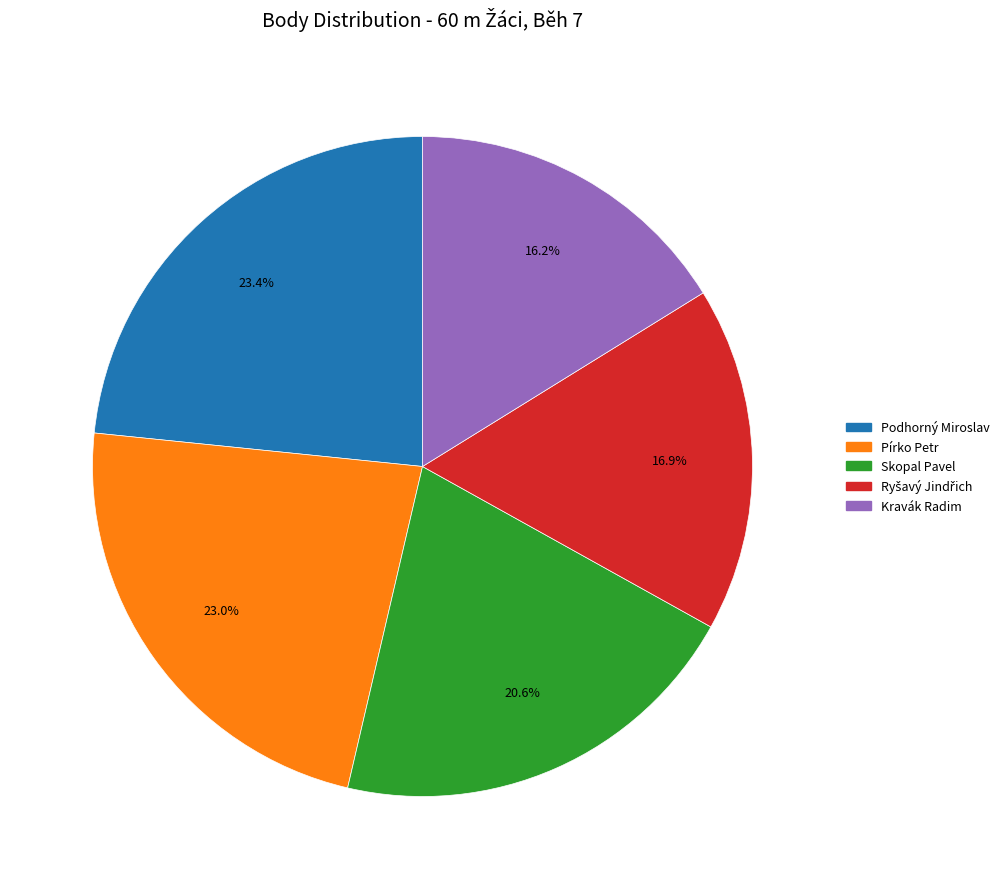

To the nearest percent, what is the difference between the largest and smallest slice percentages?

7%